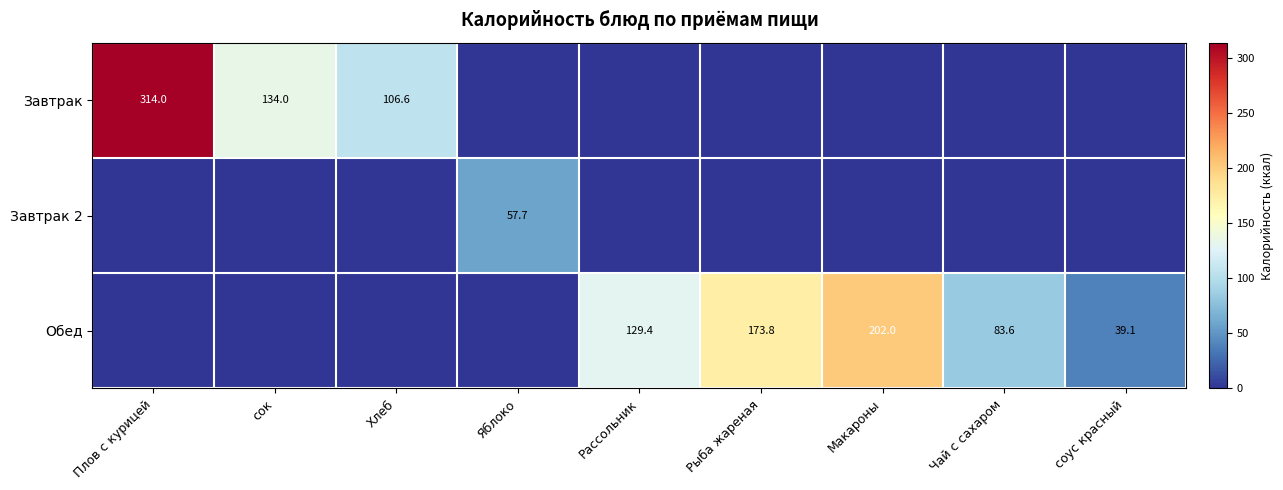

The value of Обед at соус красный is 39.1. True or false?

True